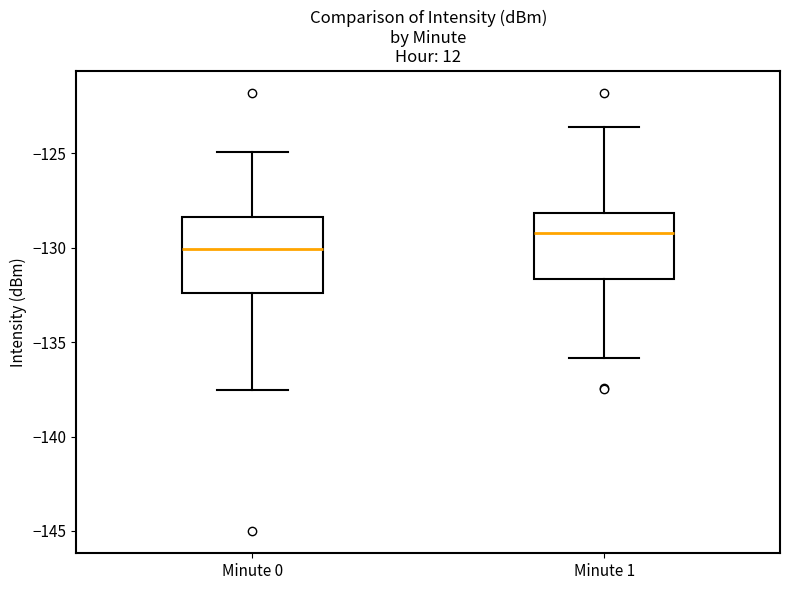

Reading left to right, read every box against the y-axis: the position of its median line, the range the box covers, and the ends of its whiskers. The values are not printed on the chart, so give them approximately, as read against the axis.

Minute 0: median -130.0, box -132.5 to -128.5, whiskers -137.5 to -125.0
Minute 1: median -129.0, box -131.5 to -128.0, whiskers -136.0 to -123.5